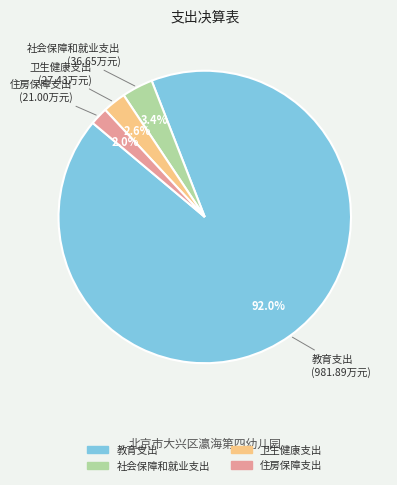

To the nearest percent, what is the average slice percentage?

25%